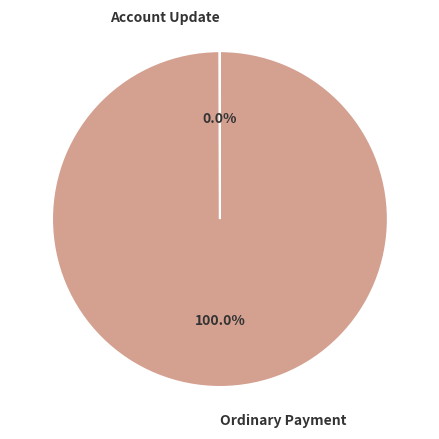

Which category accounts for the majority?

Ordinary Payment